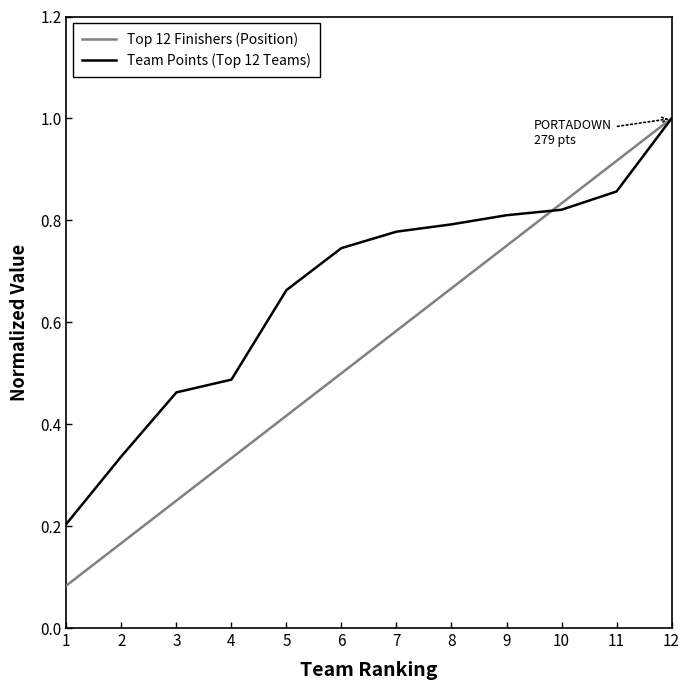

Is this an area chart (filled region under the line)?

No